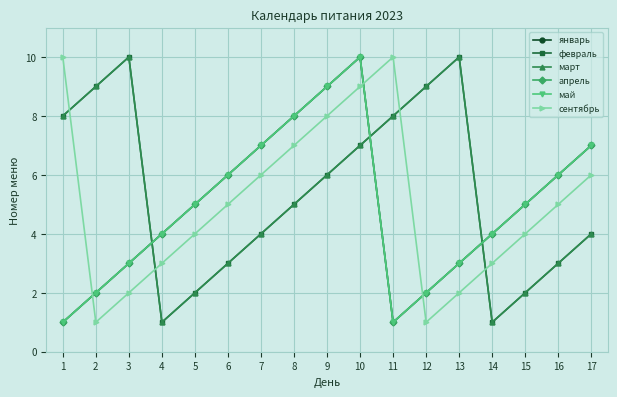

Reading left to right, list all the values displayed in this chart.

январь: 1	2	3	4	5	6	7	8	9	10	1	2	3	4	5	6	7
февраль: 8	9	10	1	2	3	4	5	6	7	8	9	10	1	2	3	4
март: 8	9	10	1	2	3	4	5	6	7	8	9	10	1	2	3	4
апрель: 1	2	3	4	5	6	7	8	9	10	1	2	3	4	5	6	7
май: 1	2	3	4	5	6	7	8	9	10	1	2	3	4	5	6	7
сентябрь: 10	1	2	3	4	5	6	7	8	9	10	1	2	3	4	5	6